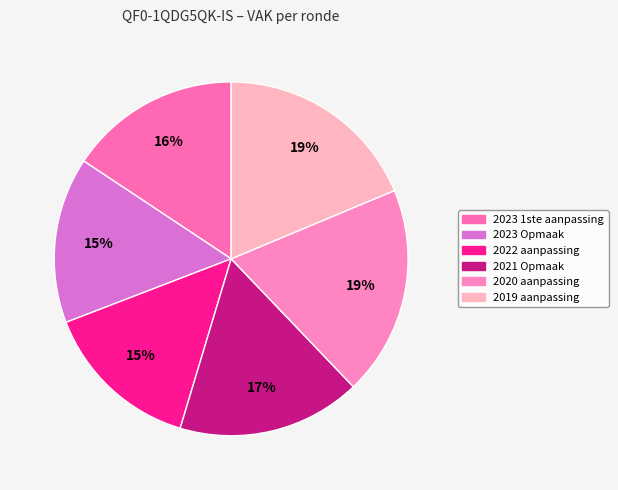

Do 2019 aanpassing and 2020 aanpassing together represent more than half of the pie?

No